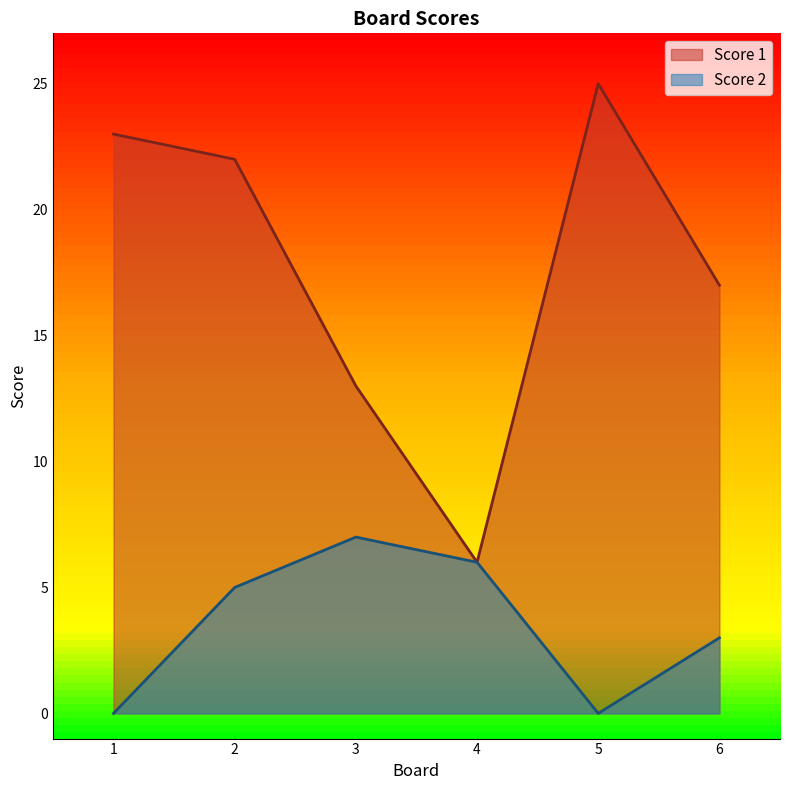

Rank the series by their average value, from lowest to highest.

Score 2, Score 1